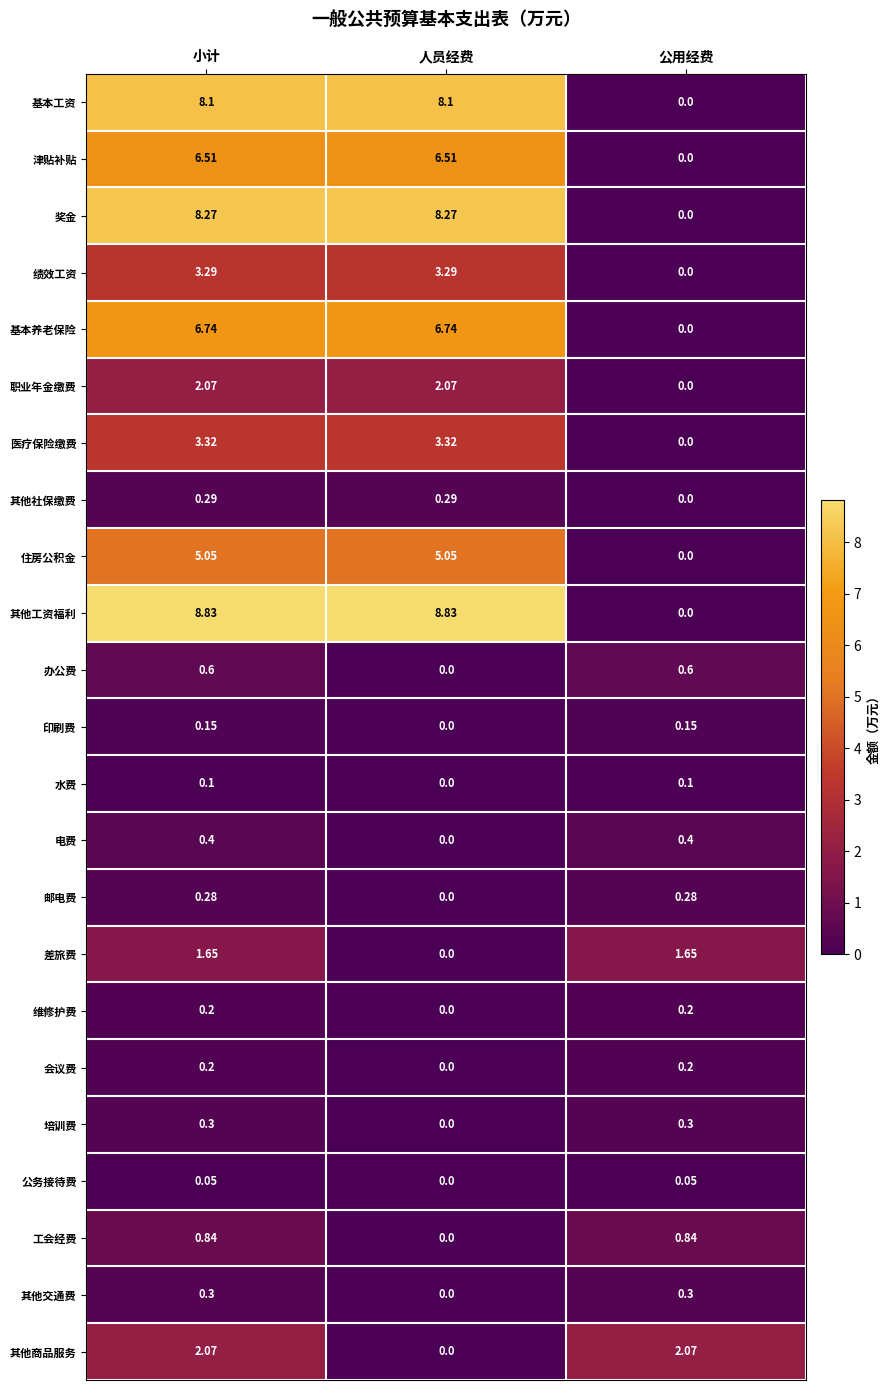

What is the greatest value displayed?

8.8